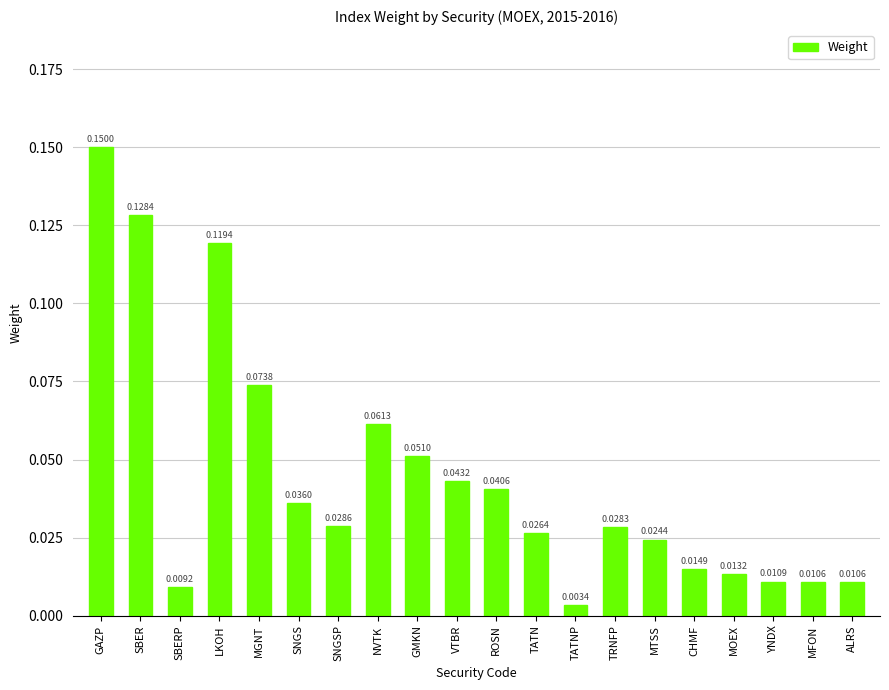

At which label is the value closest to 0?

TATNP